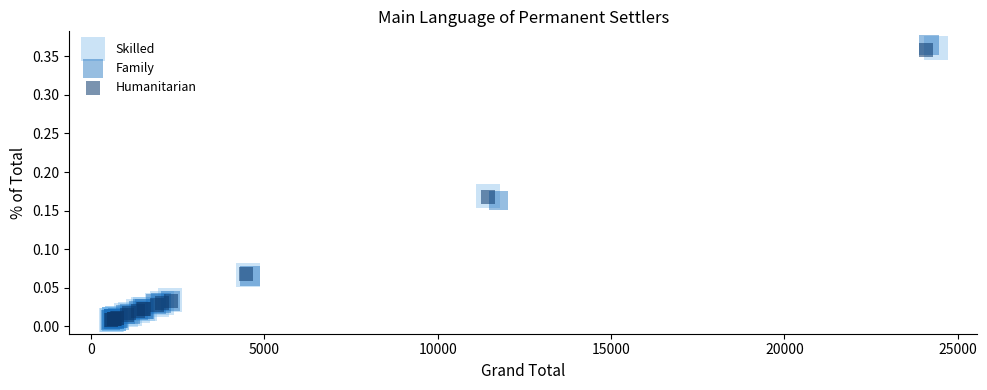

Which series has the widest spread of Y values?

Family